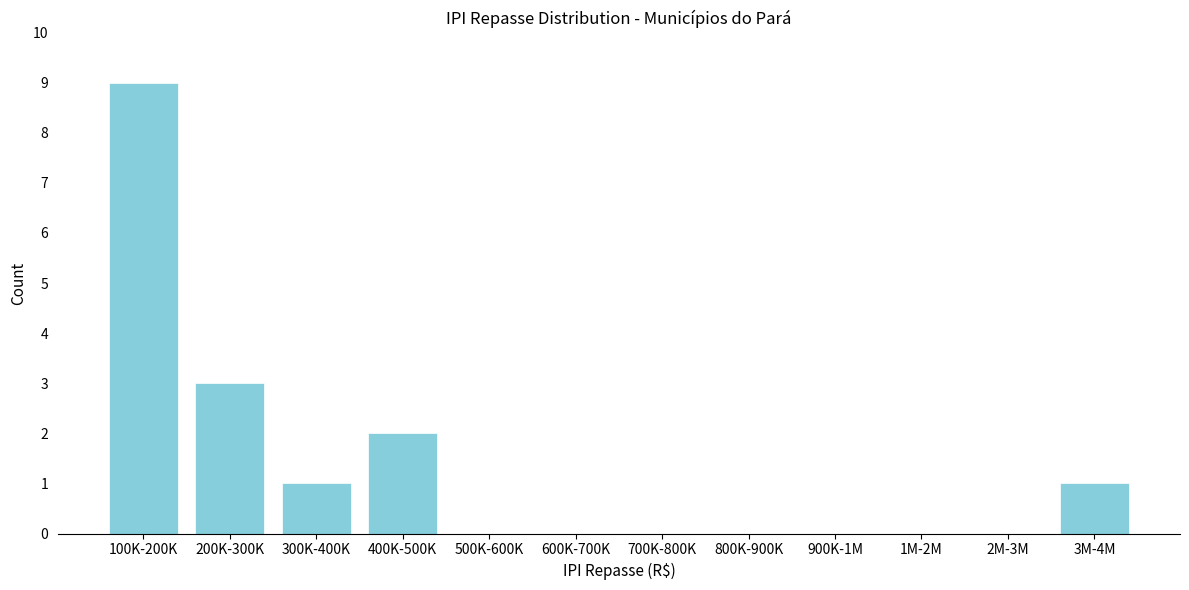

Reading left to right, what are all the values shown in this chart?

100K-200K=9	200K-300K=3	300K-400K=1	400K-500K=2	500K-600K=0	600K-700K=0	700K-800K=0	800K-900K=0	900K-1M=0	1M-2M=0	2M-3M=0	3M-4M=1